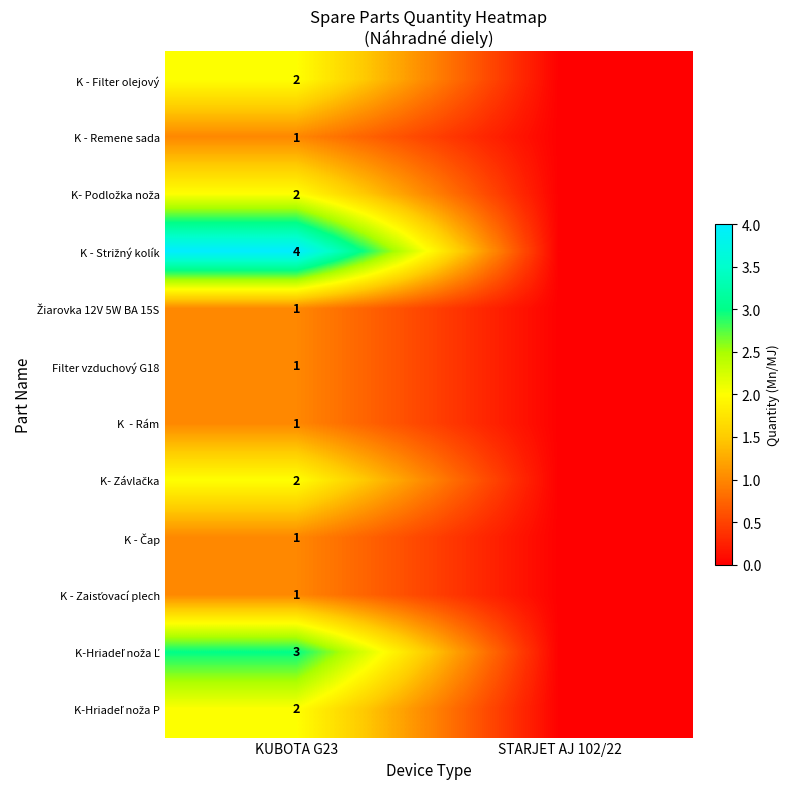

The K - Filter olejový series shows 1 at KUBOTA G23. True or false?

False